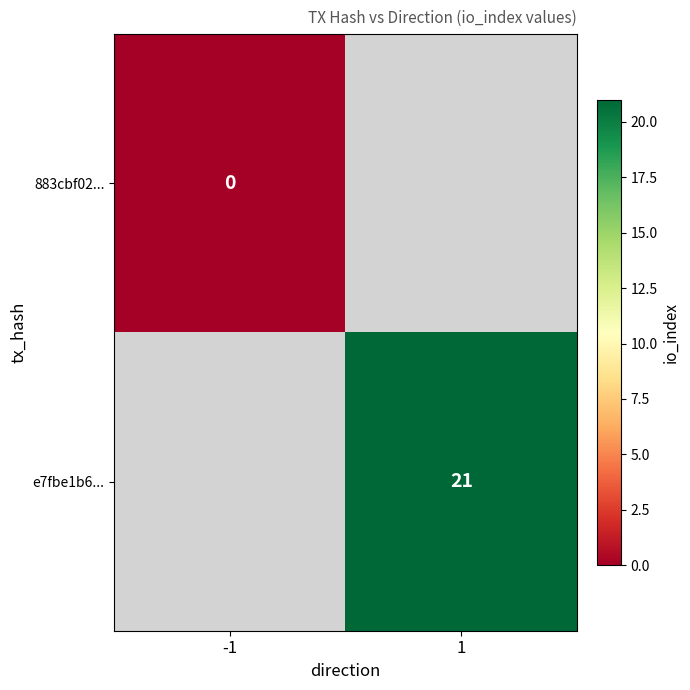

The value of e7fbe1b6... at 1 is 14. True or false?

False